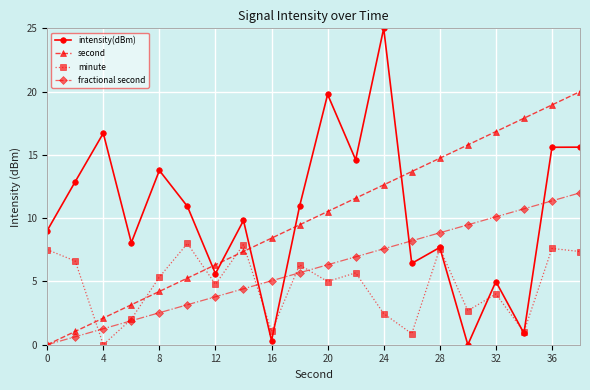

What is the sum of all fractional second values?

120.0